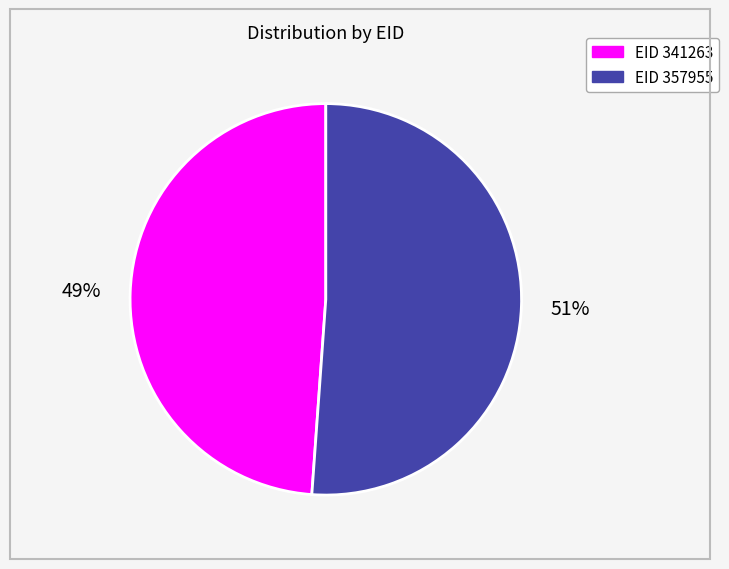

To the nearest percent, what is the difference between the largest and smallest slice percentages?

2%